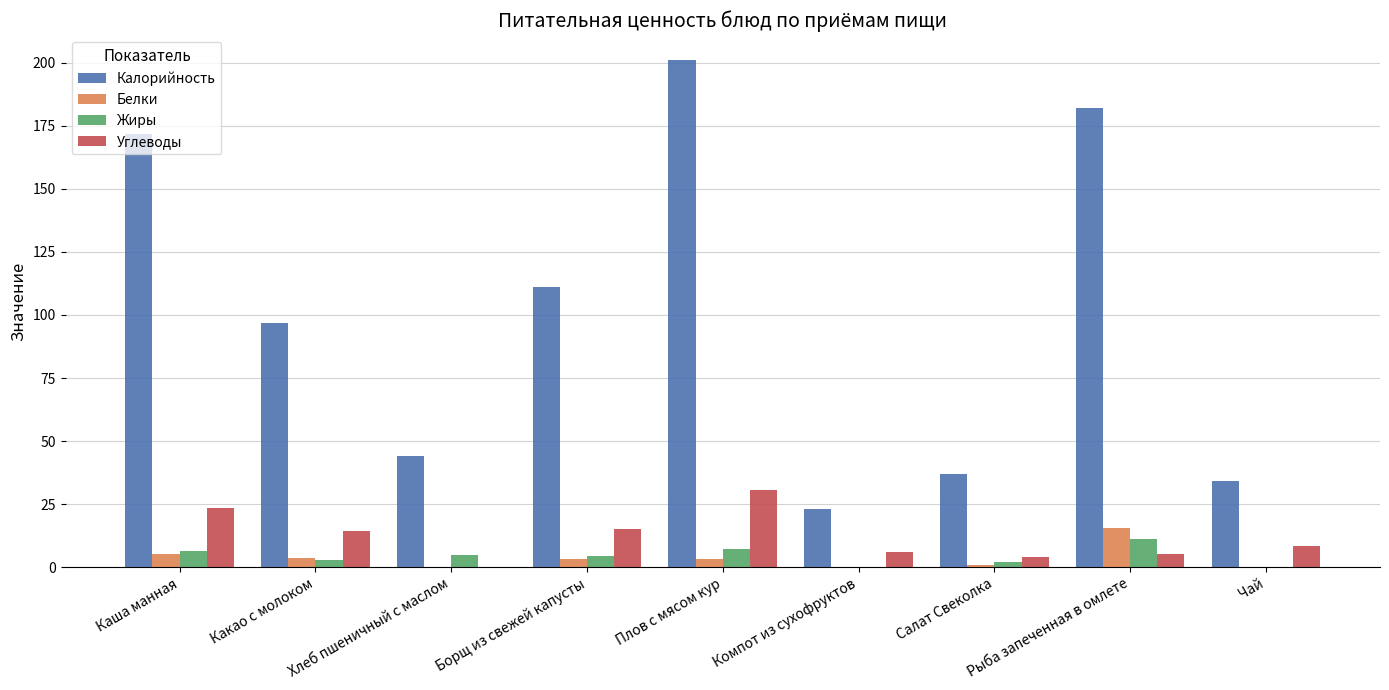

Is it true that Калорийность equals 36.2 at Каша манная?

False